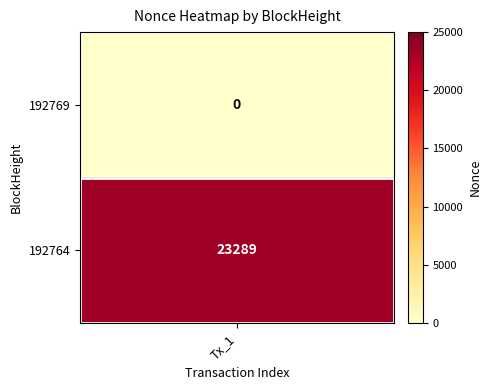

Is it true that the value at 192764 is 23289?

True